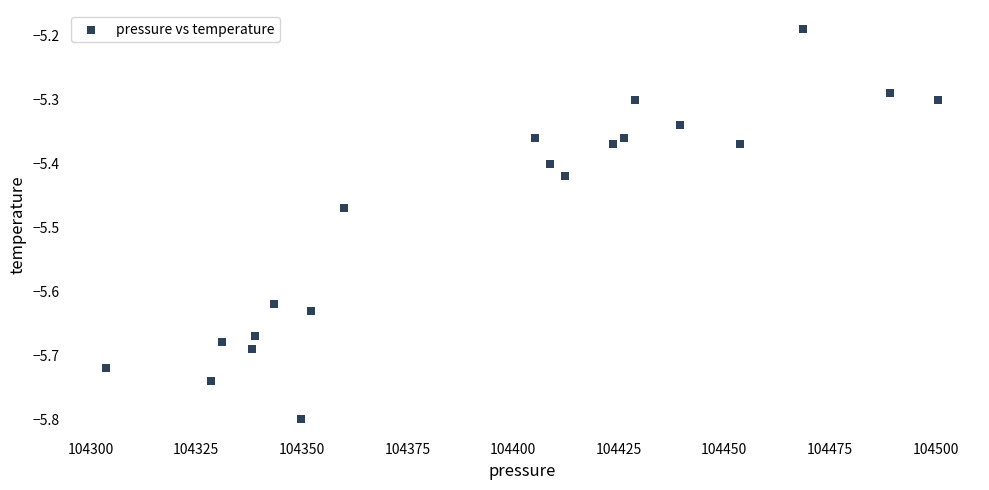

What is the range of X values (max minus min)?

197.0